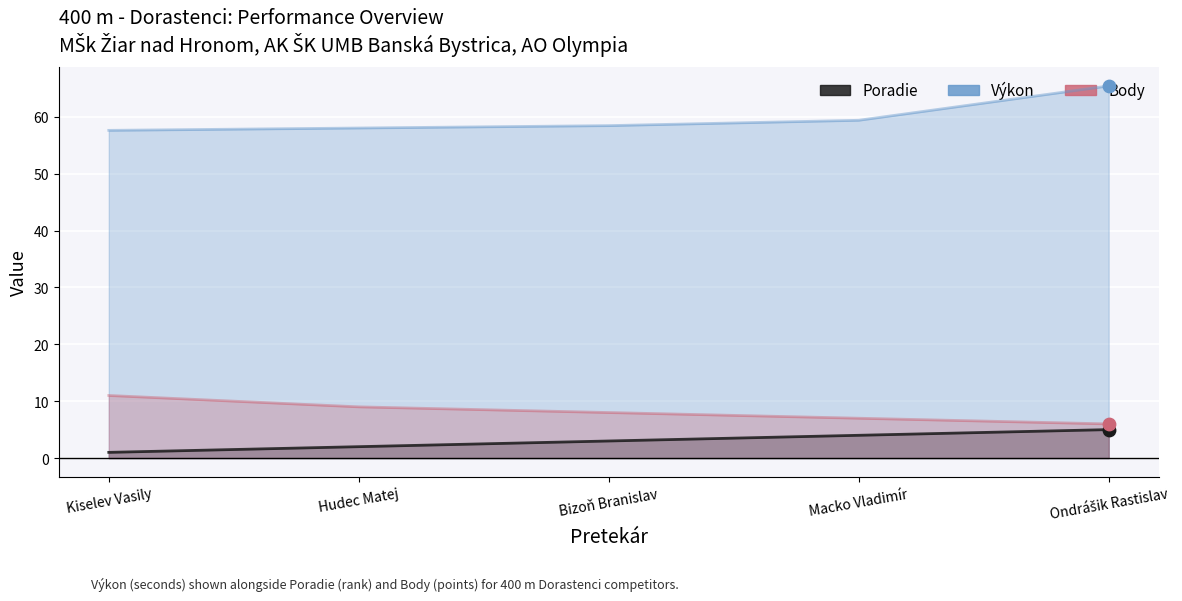

Which series reaches the minimum Y coordinate?

Poradie